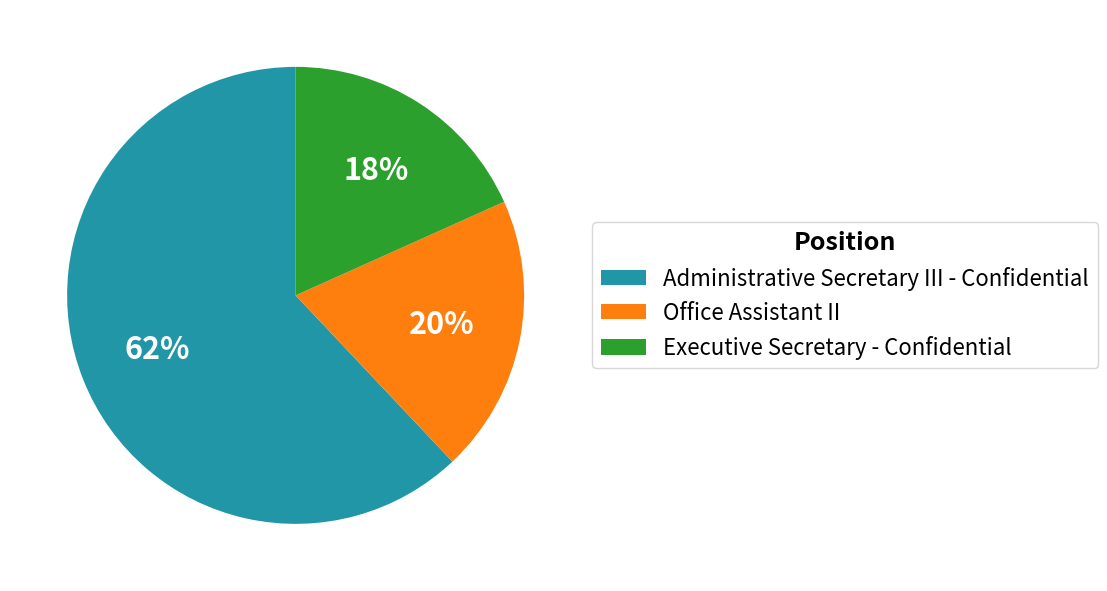

The Administrative Secretary III - Confidential slice represents 62% of the pie. True or false?

True